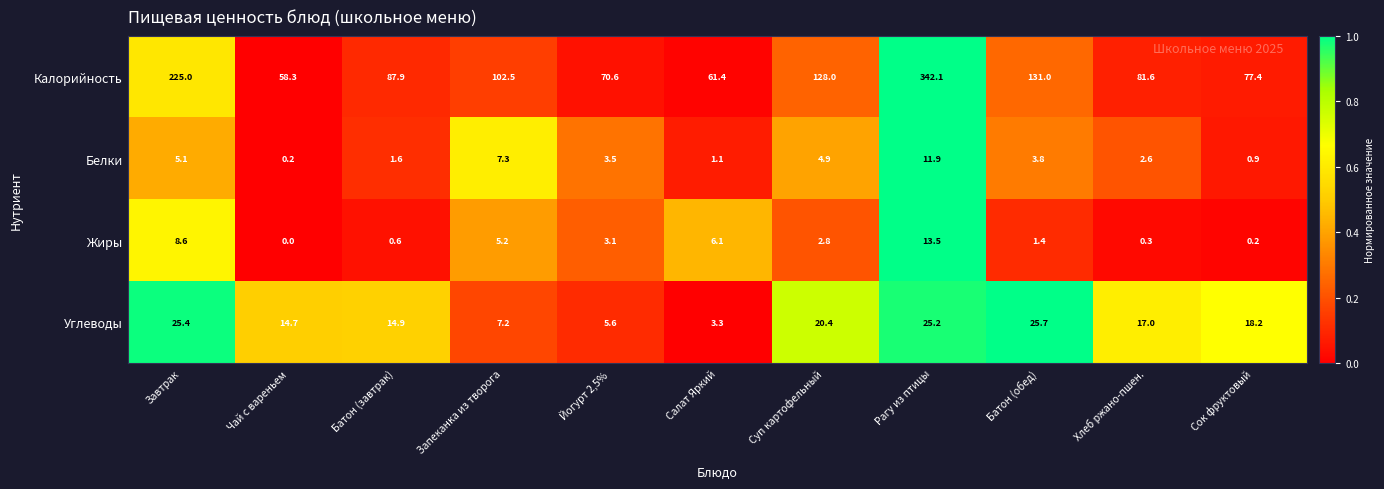

Is it true that Калорийность equals 342.1 at Рагу из птицы?

True